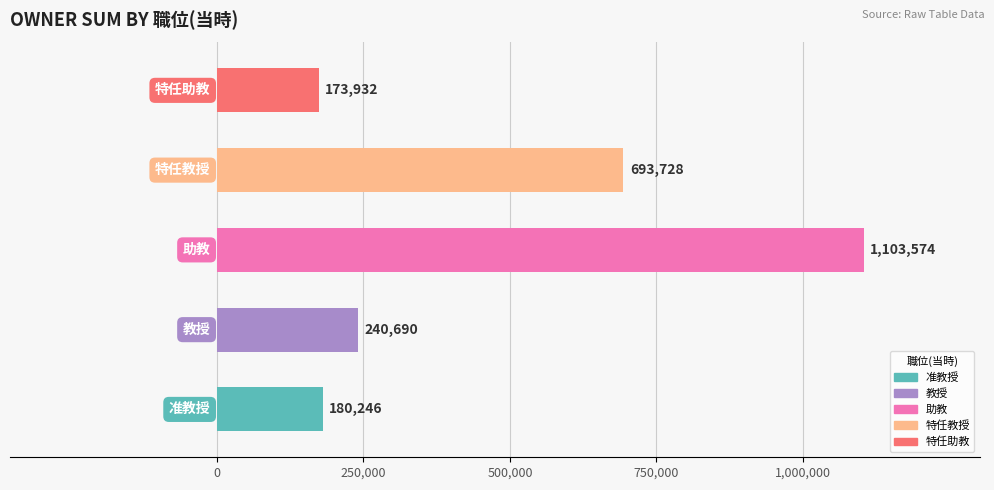

What is the difference between the second highest and minimum values?

519796